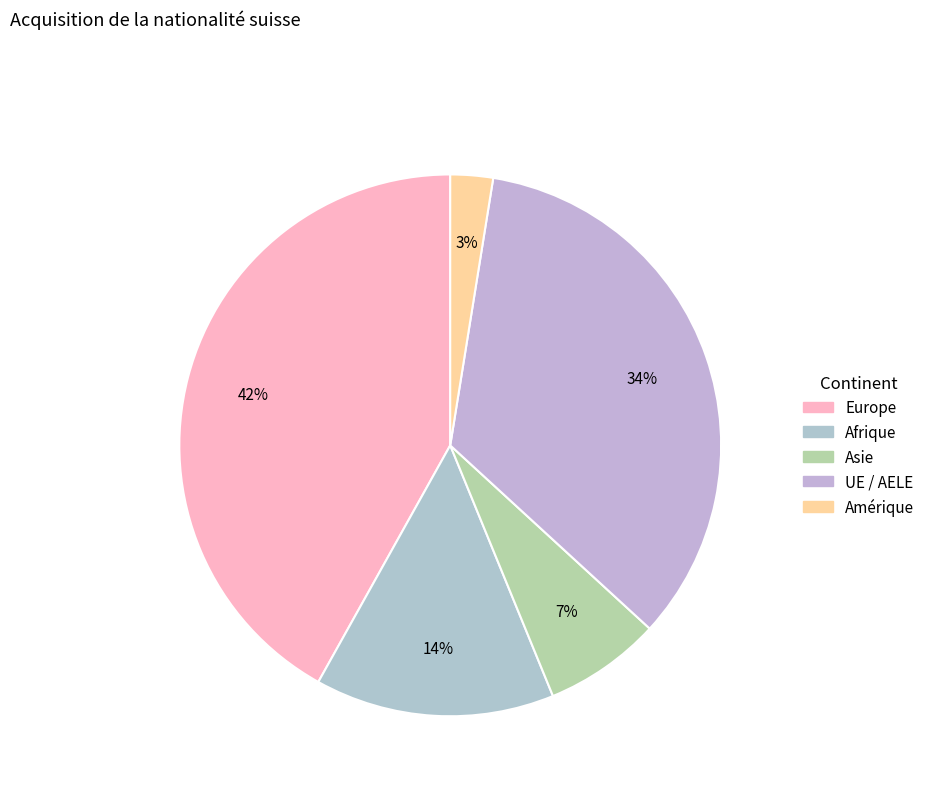

Count the number of slices in the pie.

5